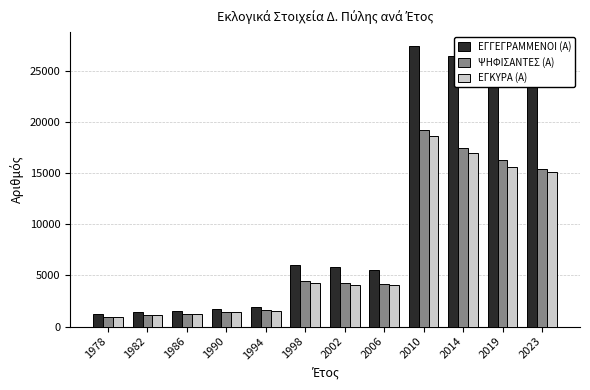

At which category is the sum across all series the highest?

2010